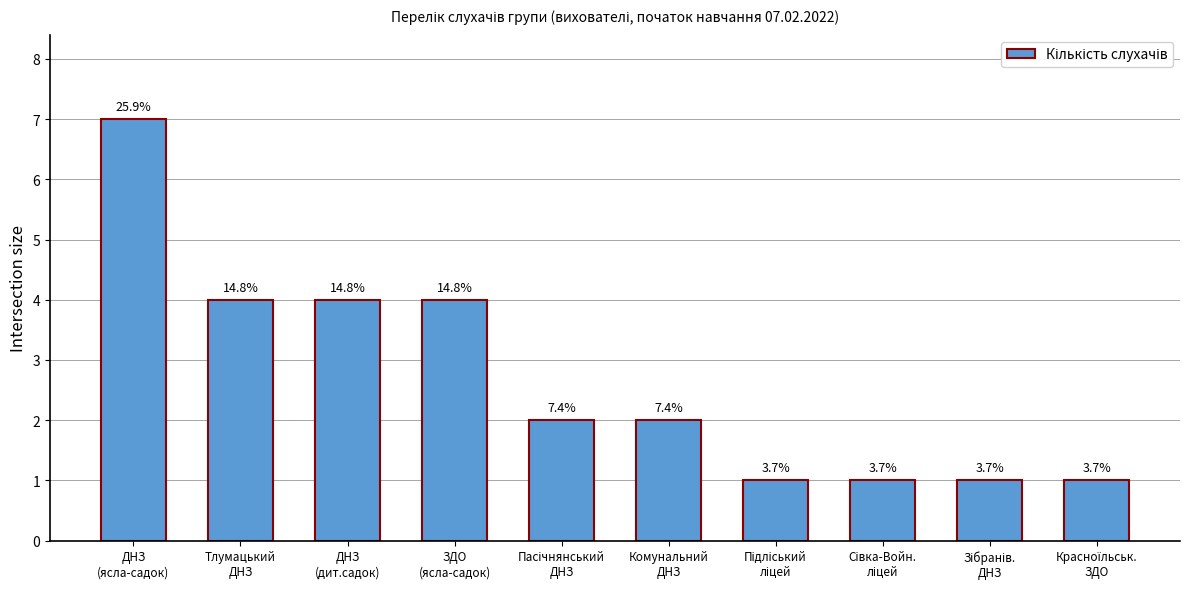

List the labels in order of value, smallest first.

Підліський
ліцей, Сівка-Войн.
ліцей, Зібранів.
ДНЗ, Красноїльськ.
ЗДО, Пасічнянський
ДНЗ, Комунальний
ДНЗ, Тлумацький
ДНЗ, ДНЗ
(дит.садок), ЗДО
(ясла-садок), ДНЗ
(ясла-садок)